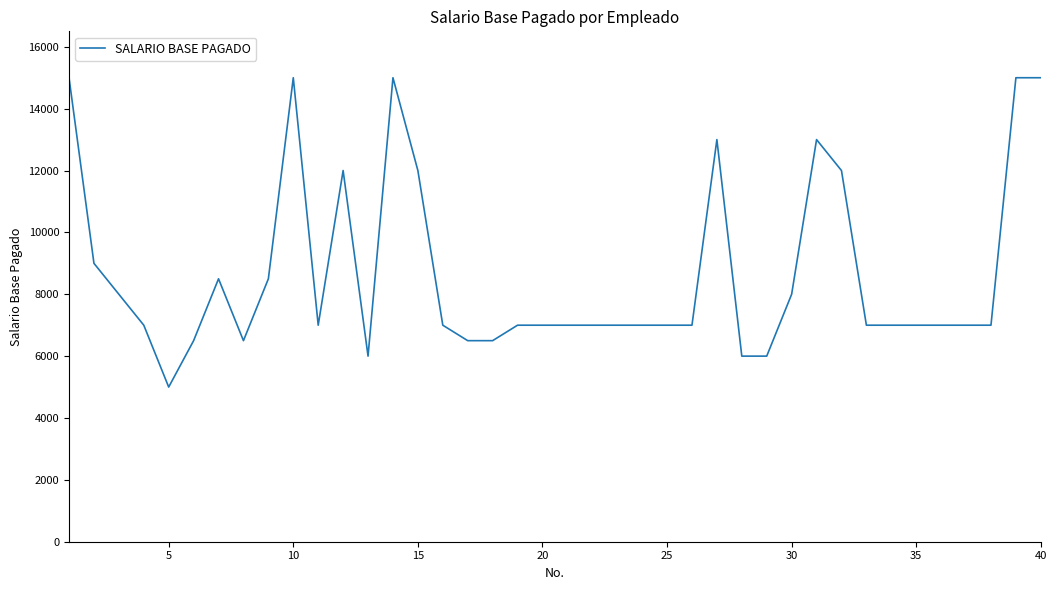

What is the greatest value displayed?

15000